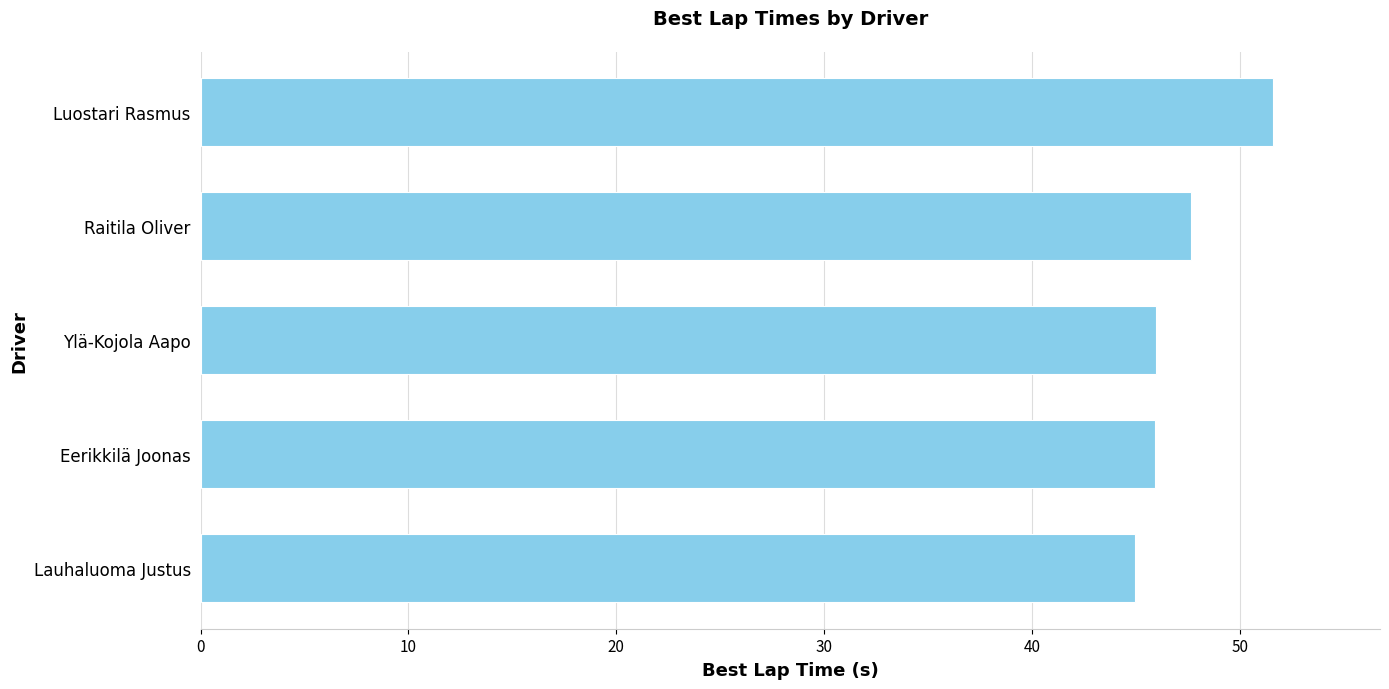

Which has a higher value, Eerikkilä Joonas or Luostari Rasmus?

Luostari Rasmus